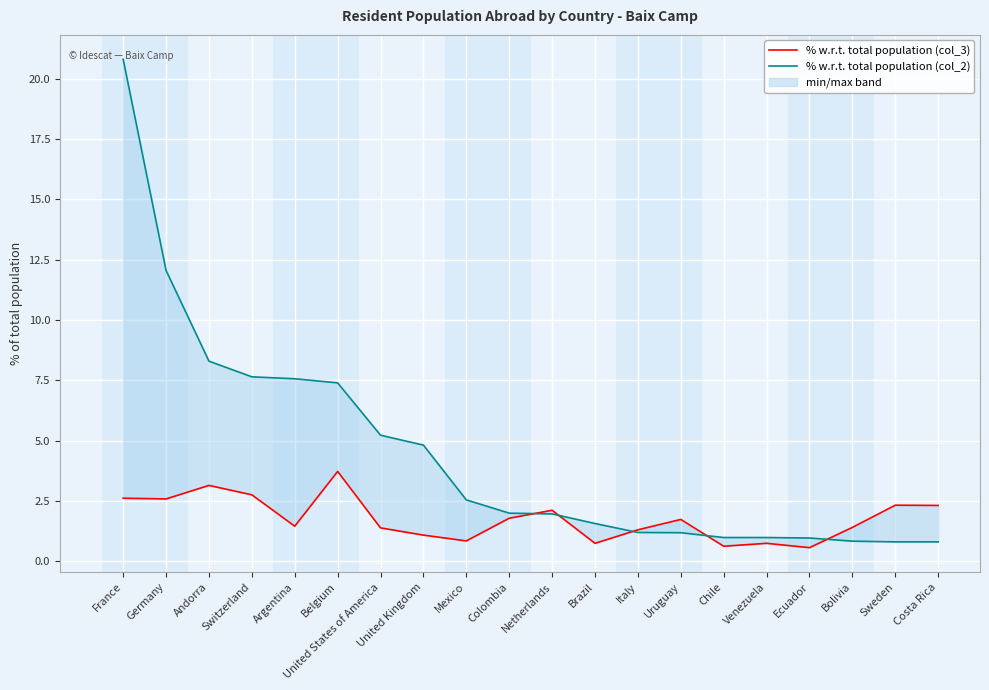

At which label does % w.r.t. total population (col_2) first exceed 1?

France